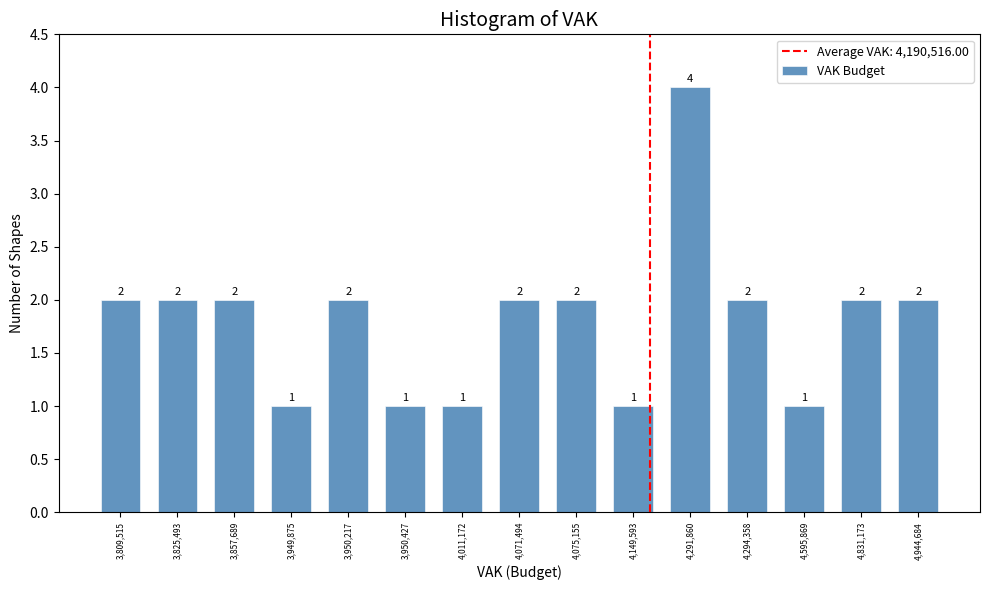

Reading left to right, transcribe all the data shown in this chart.

2	2	2	1	2	1	1	2	2	1	4	2	1	2	2